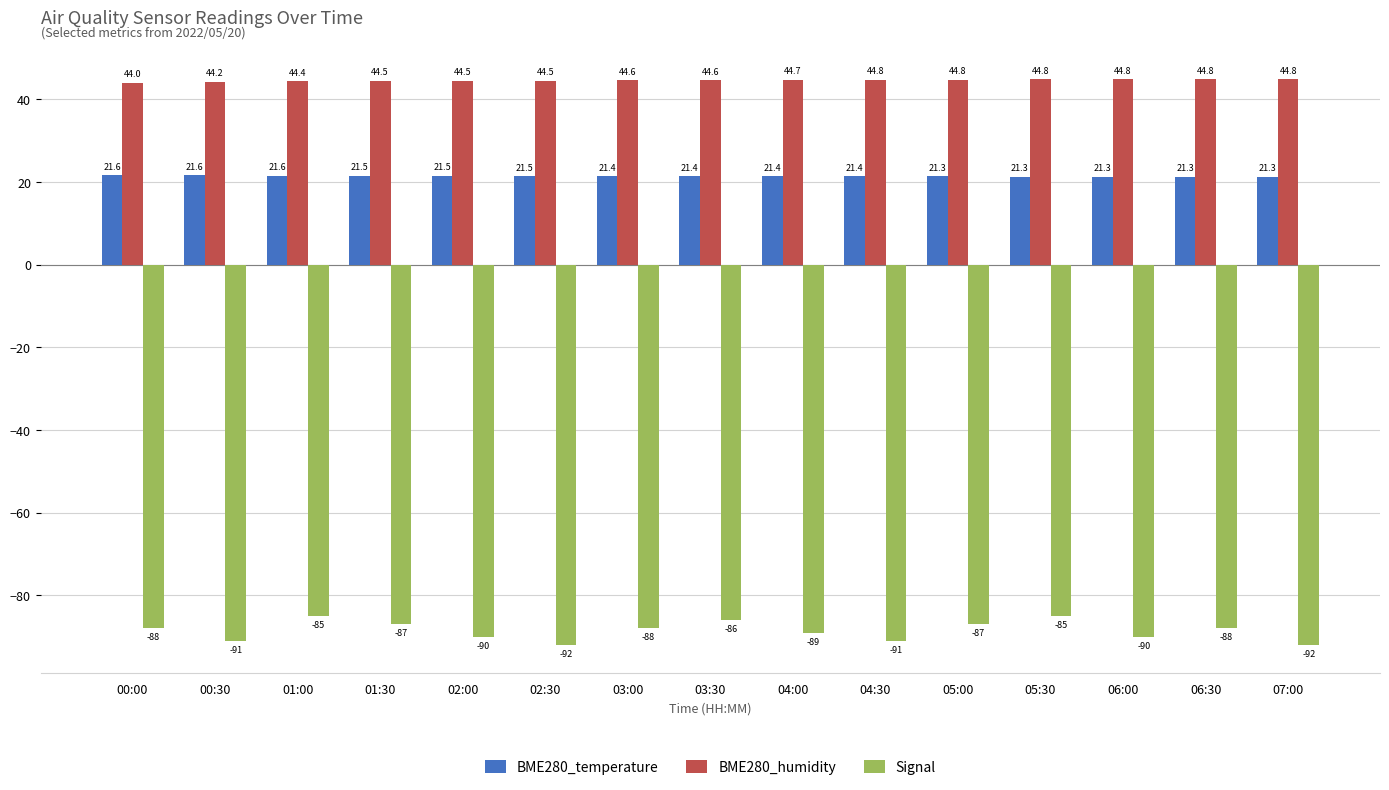

What position from the right is 03:00?

9